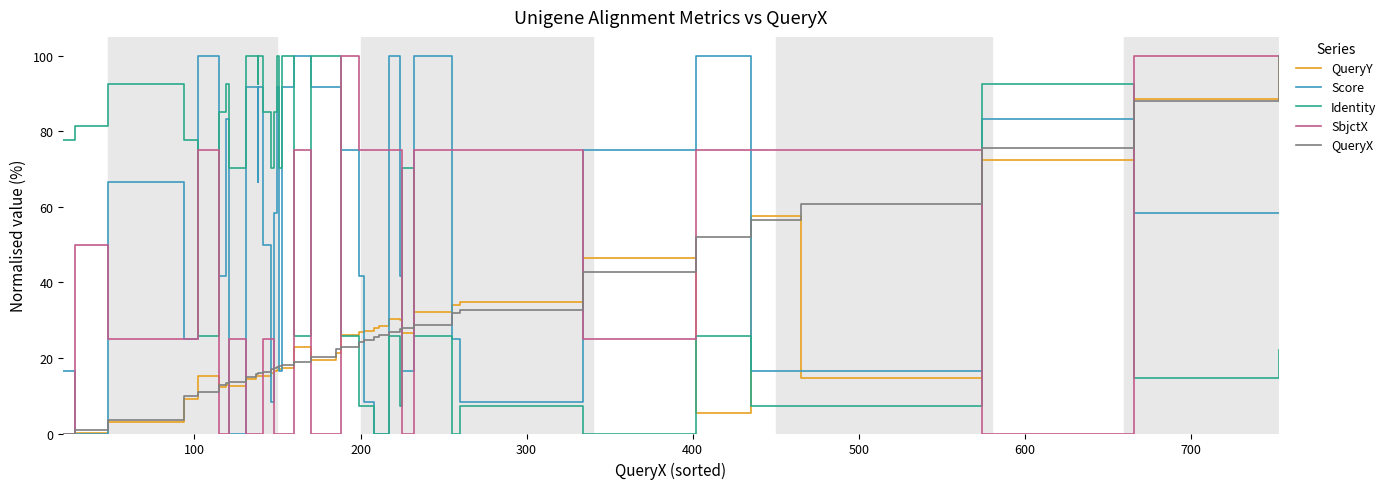

Which series ends up on top after the final intersection of Score and SbjctX?

SbjctX